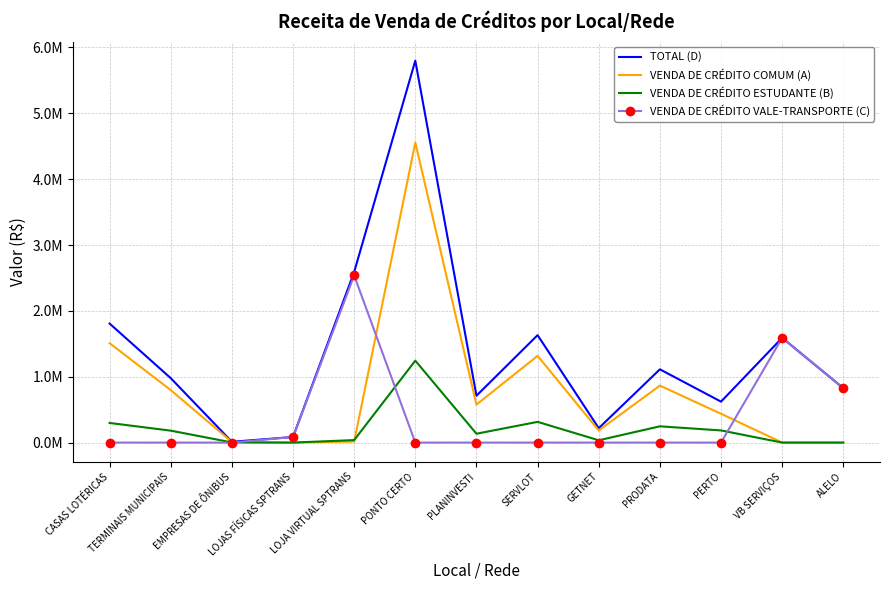

What are all the series names shown in the legend?

TOTAL (D), VENDA DE CRÉDITO COMUM (A), VENDA DE CRÉDITO ESTUDANTE (B), VENDA DE CRÉDITO VALE-TRANSPORTE (C)